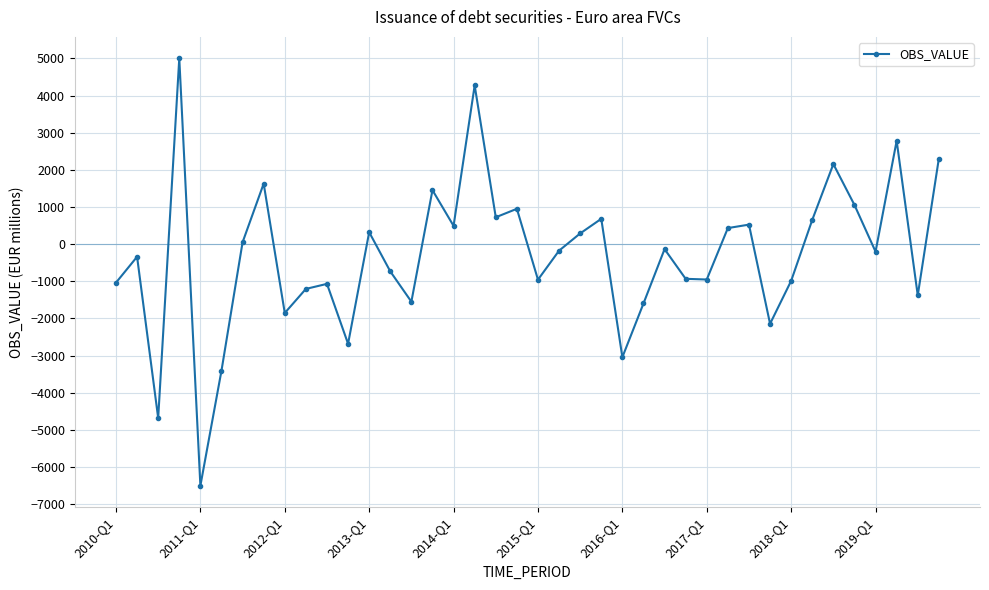

What is the value of the 40th point from the left?

2306.0